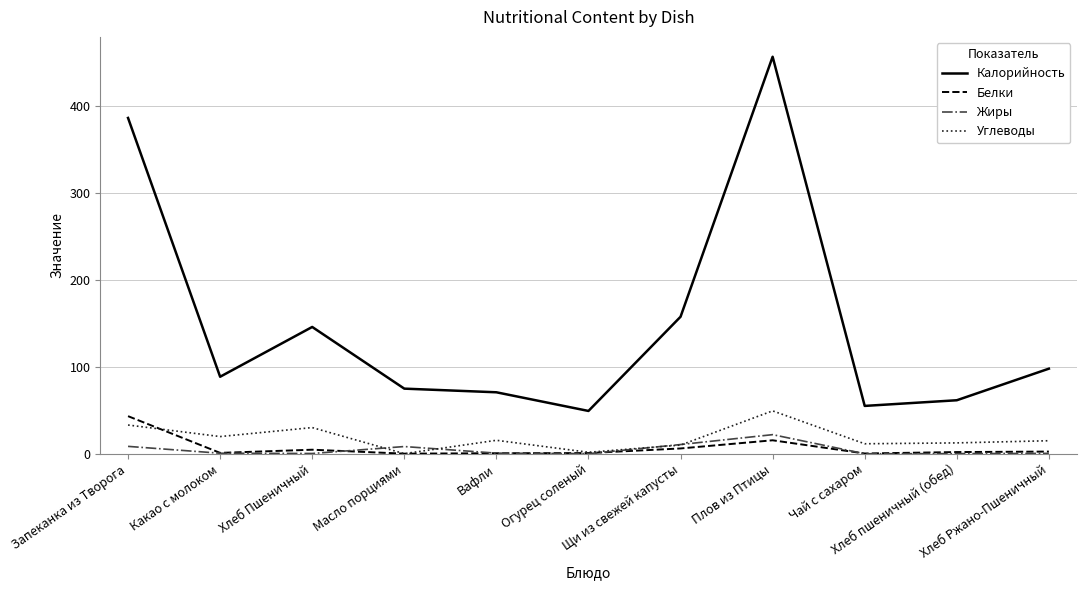

Is this an area chart (filled region under the line)?

No